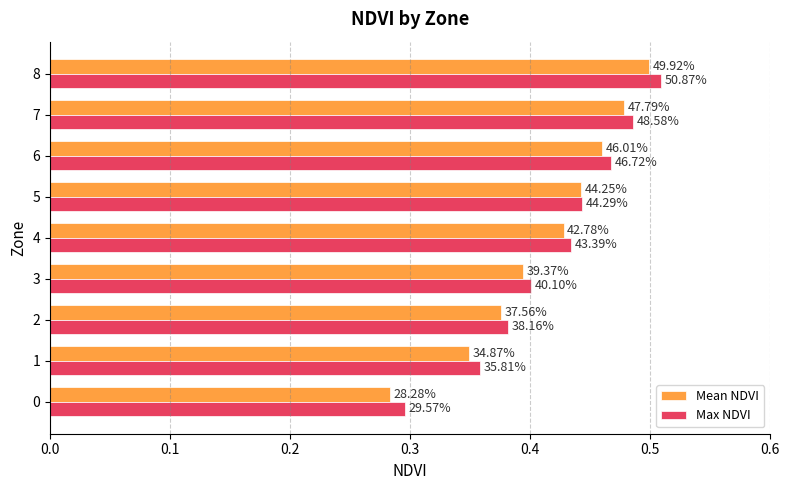

At how many categories does at least one series exceed 0?

9